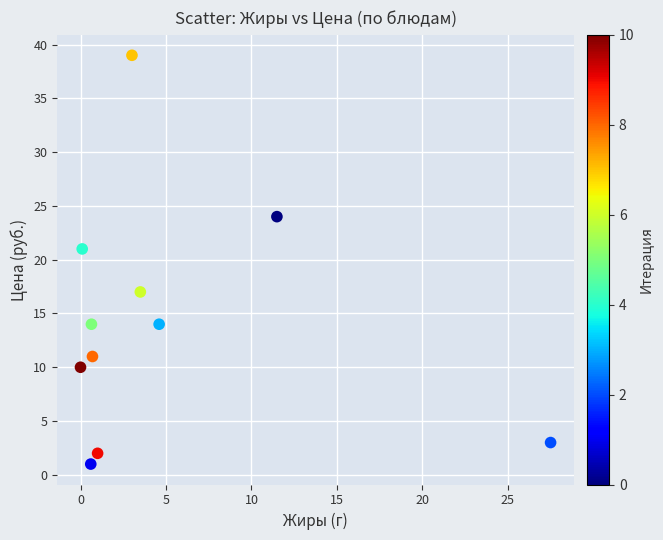

What Y value in the scatter plot is closest to 20?

21